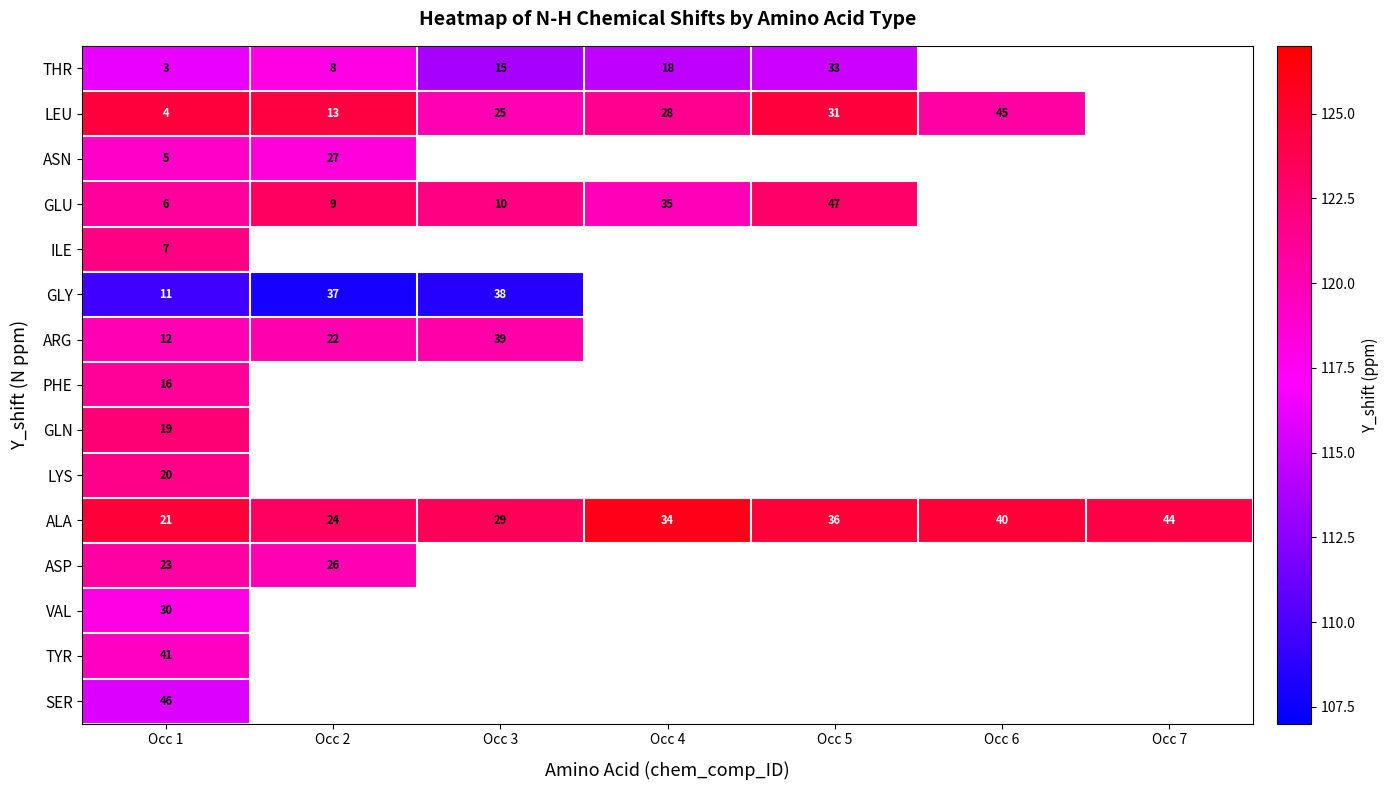

Which series has the largest total across all categories?

ALA